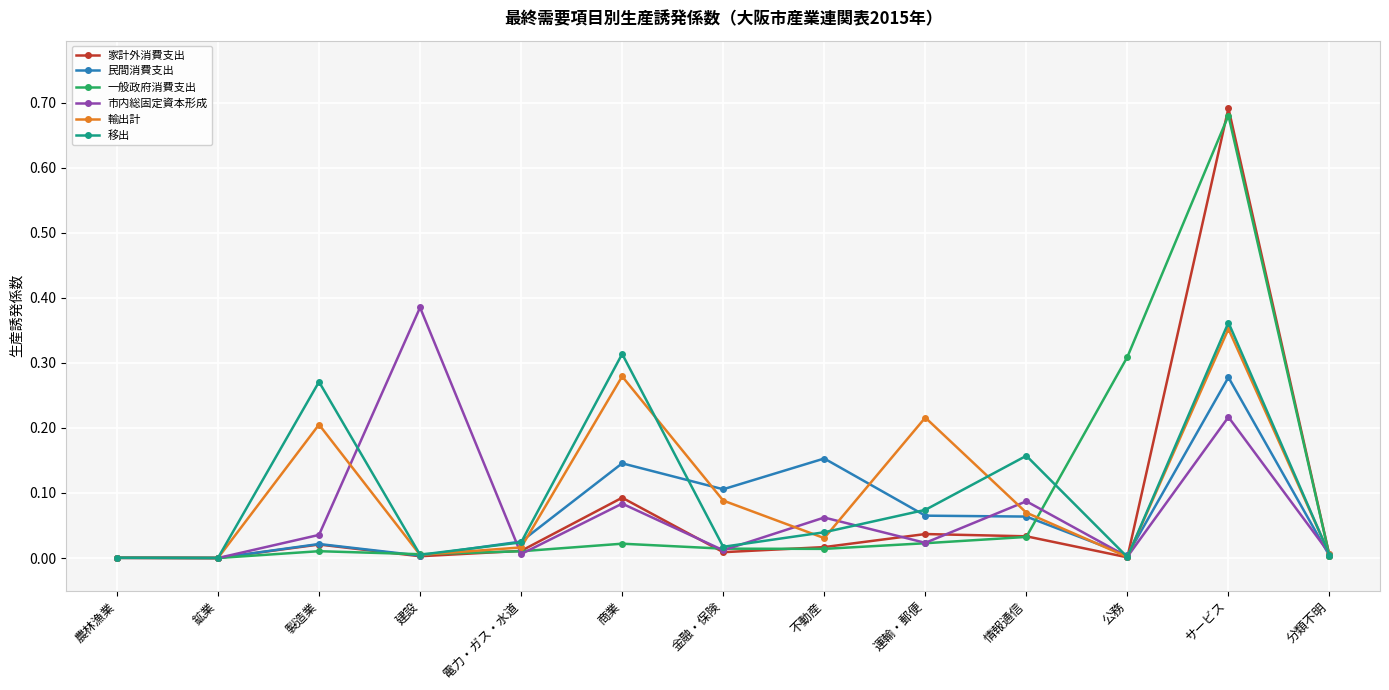

How many lines are shown in the chart?

6